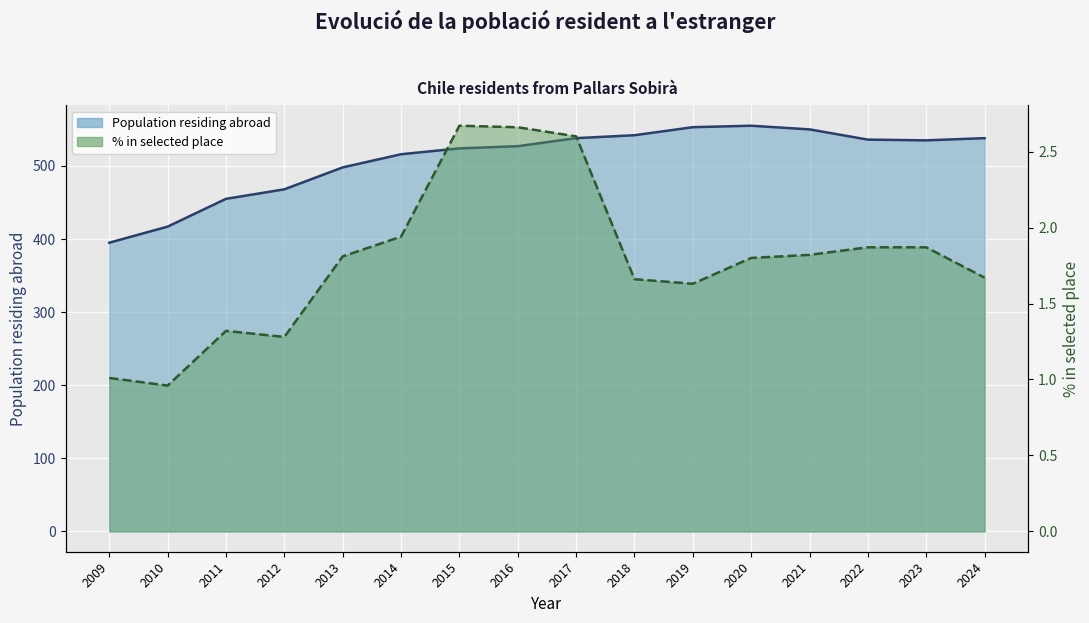

How many interior local valleys does the % in selected place series have?

3